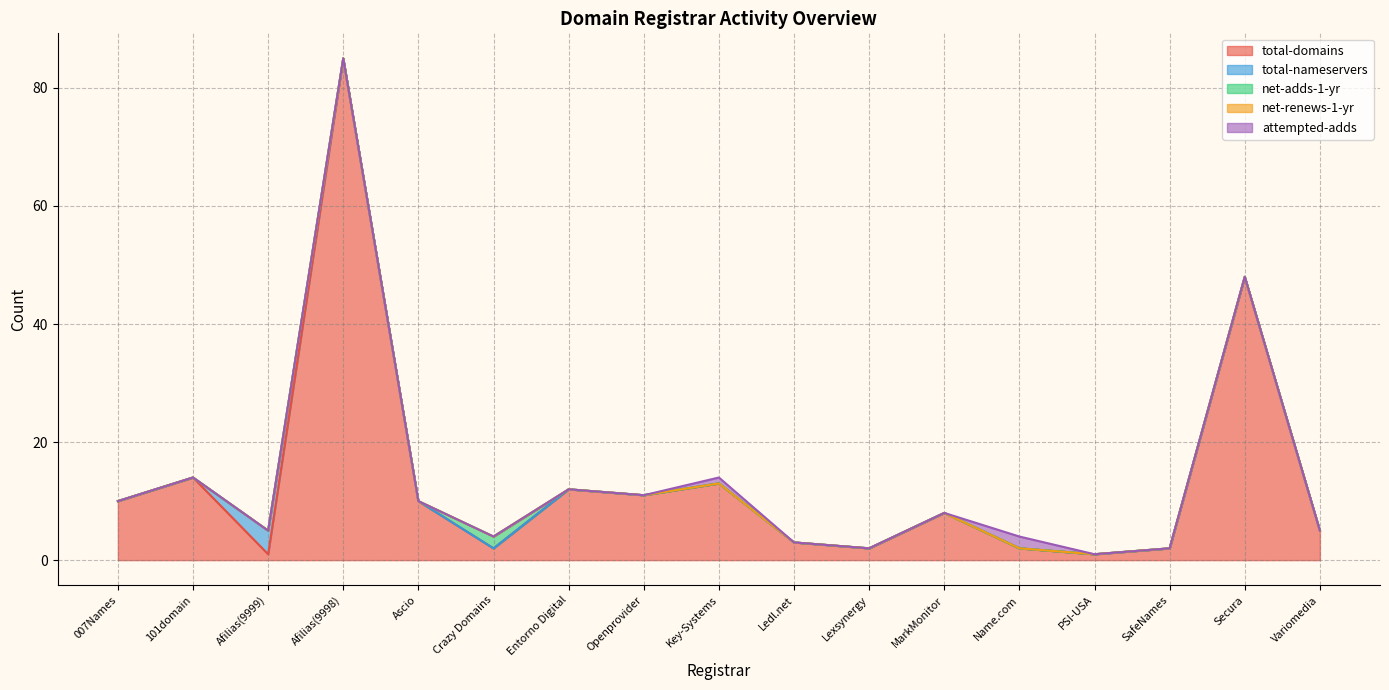

True or false: net-renews-1-yr has a value of 0 at MarkMonitor.

True